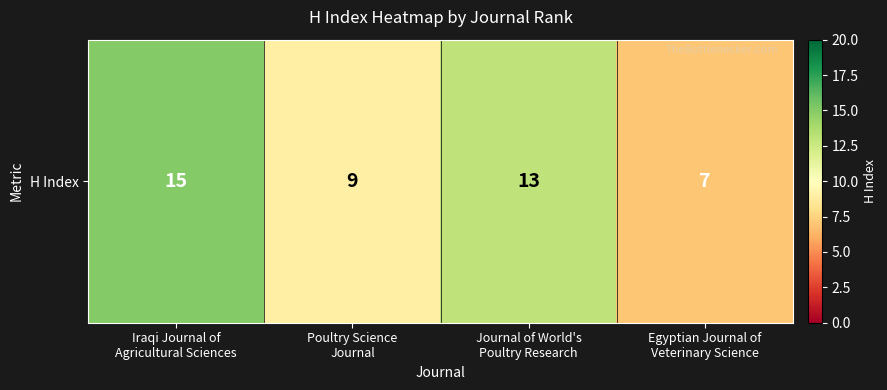

The chart shows a value of 6 at Iraqi Journal of
Agricultural Sciences. True or false?

False